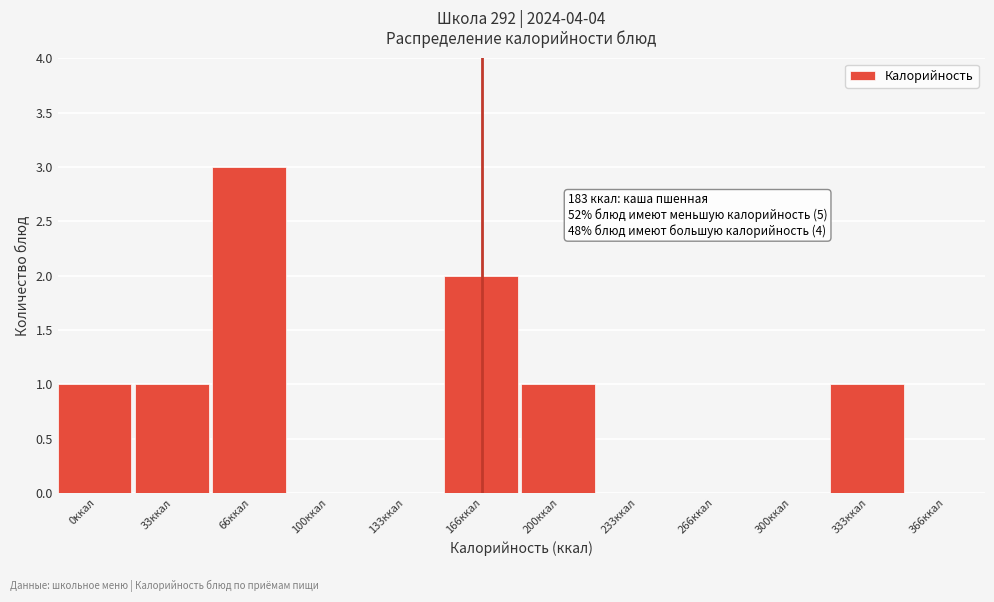

Reading right to left, list all the values displayed in this chart.

366ккал=0	333ккал=1	300ккал=0	266ккал=0	233ккал=0	200ккал=1	166ккал=2	133ккал=0	100ккал=0	66ккал=3	33ккал=1	0ккал=1